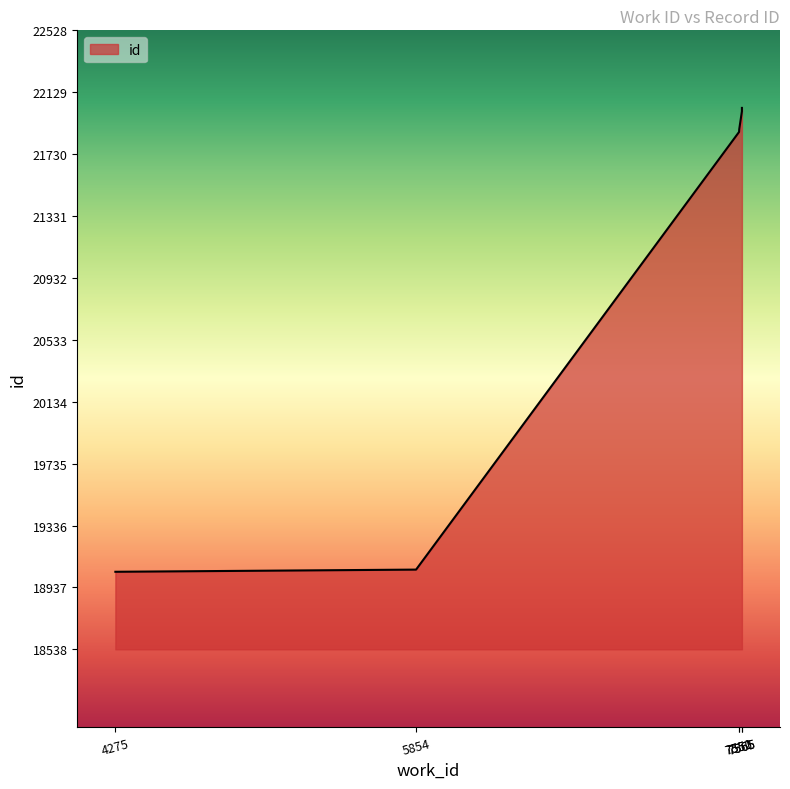

Reading right to left, extract all data points from this chart.

22028	22006	21891	21873	19052	19038